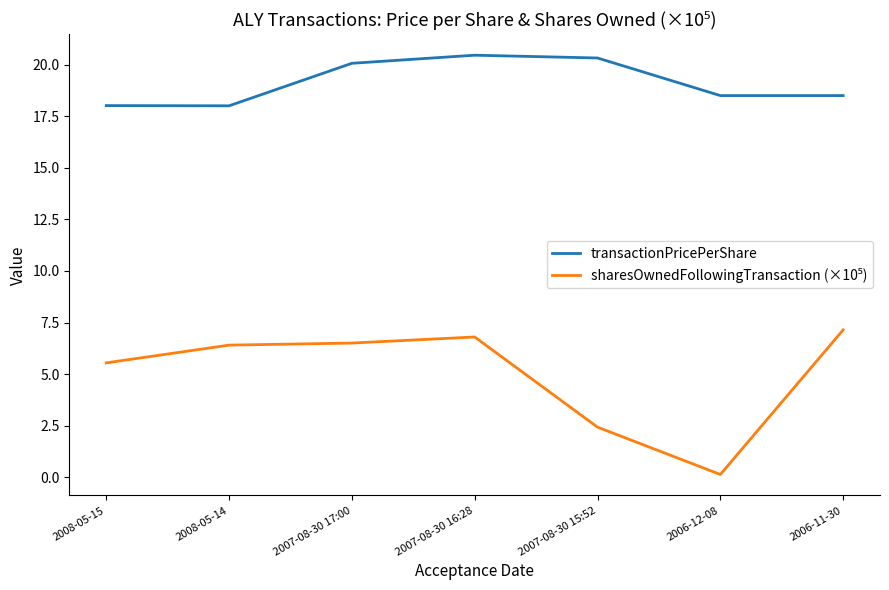

What is the difference between the highest and lowest values at 2008-05-14?

11.6